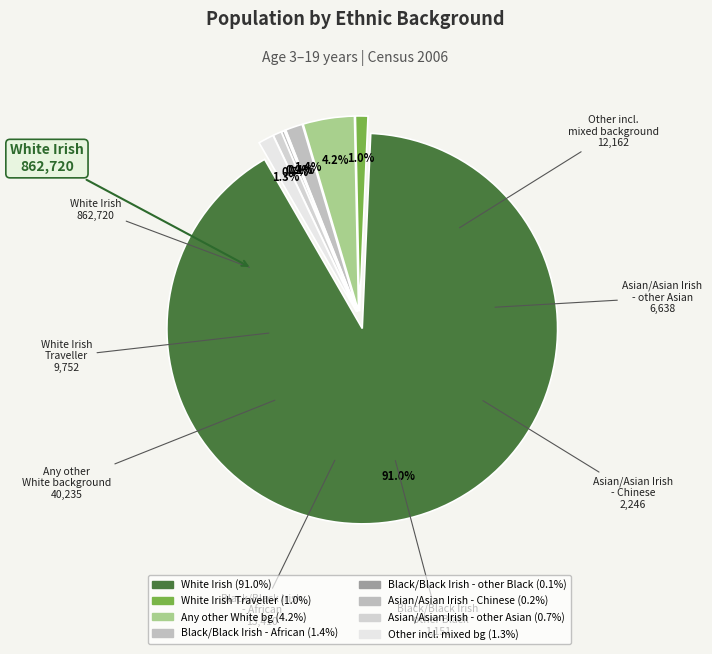

Which category has the smallest portion of the pie?

Black or Black Irish - any other Black